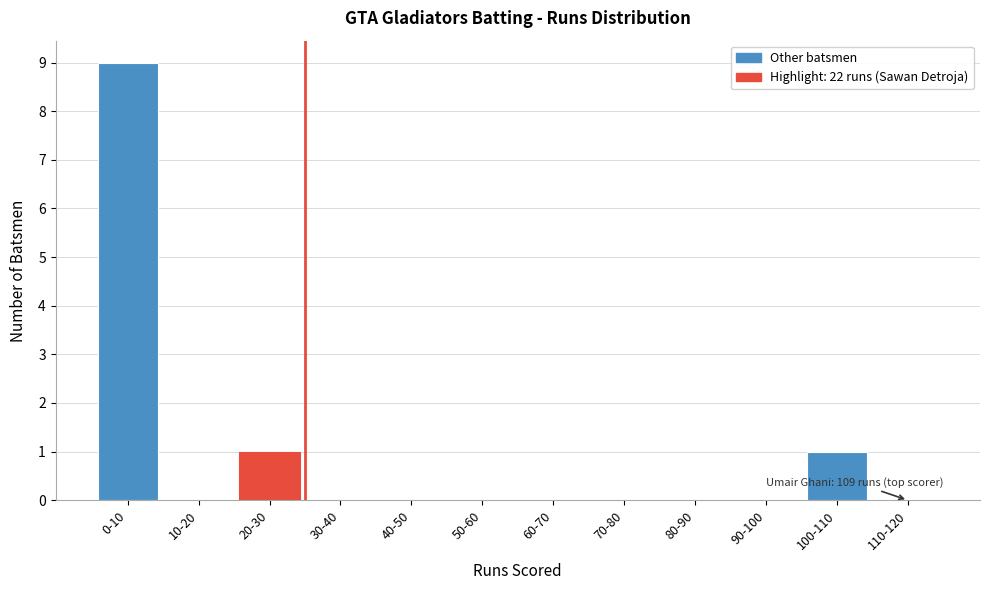

Reading left to right, extract all data points from this chart.

0-10=9	10-20=0	20-30=1	30-40=0	40-50=0	50-60=0	60-70=0	70-80=0	80-90=0	90-100=0	100-110=1	110-120=0